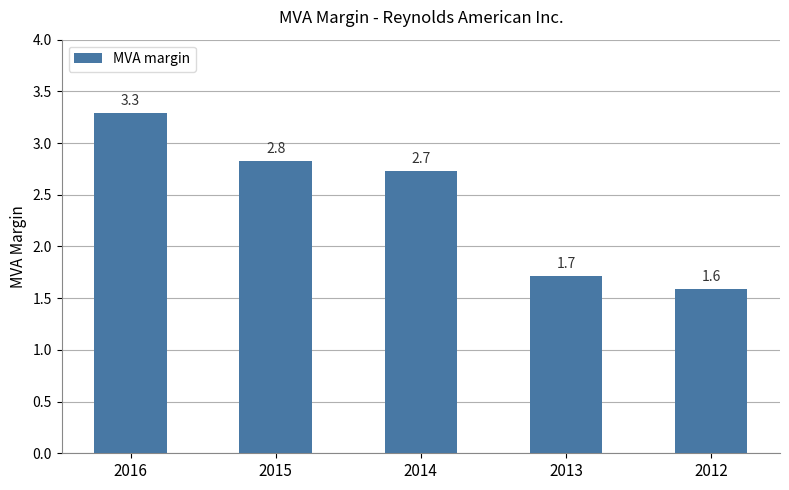

How many categories are shown in the chart?

5